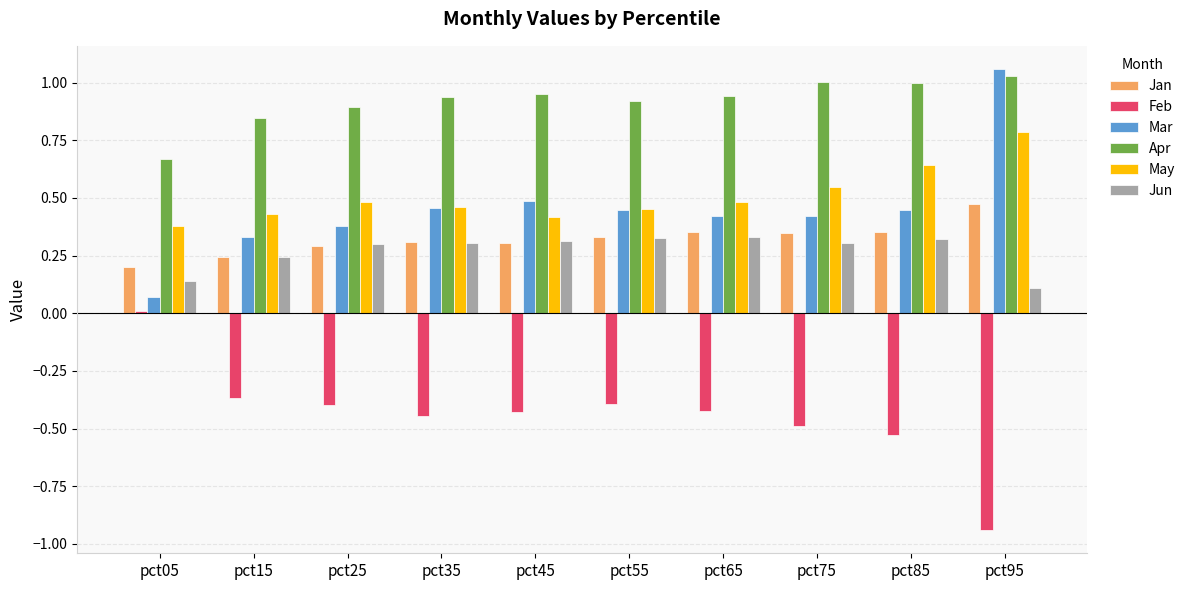

Count the number of categories in the chart.

10